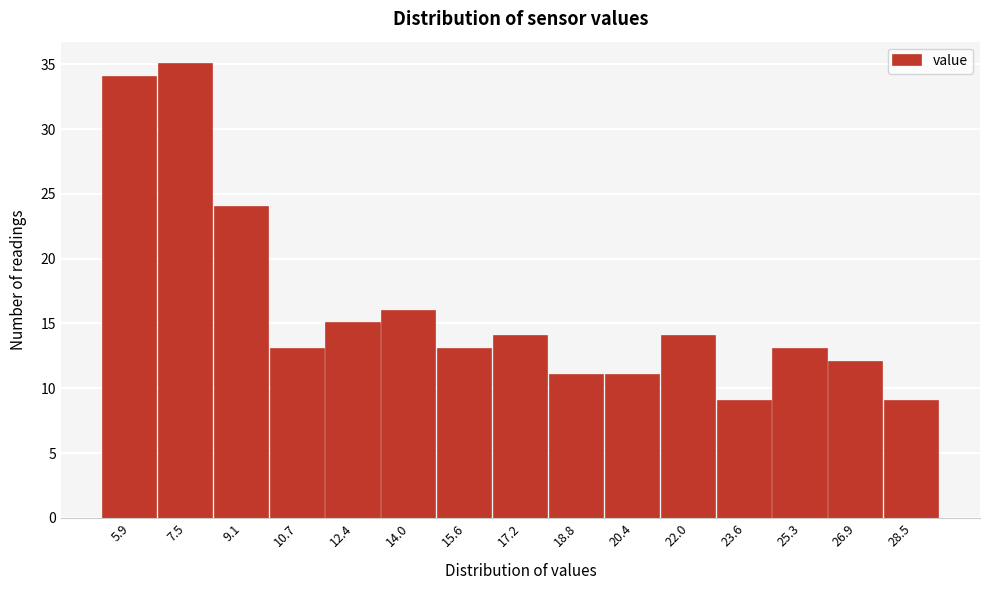

Reading left to right, transcribe all the data shown in this chart.

5.9=34	7.5=35	9.1=24	10.7=13	12.4=15	14.0=16	15.6=13	17.2=14	18.8=11	20.4=11	22.0=14	23.6=9	25.3=13	26.9=12	28.5=9